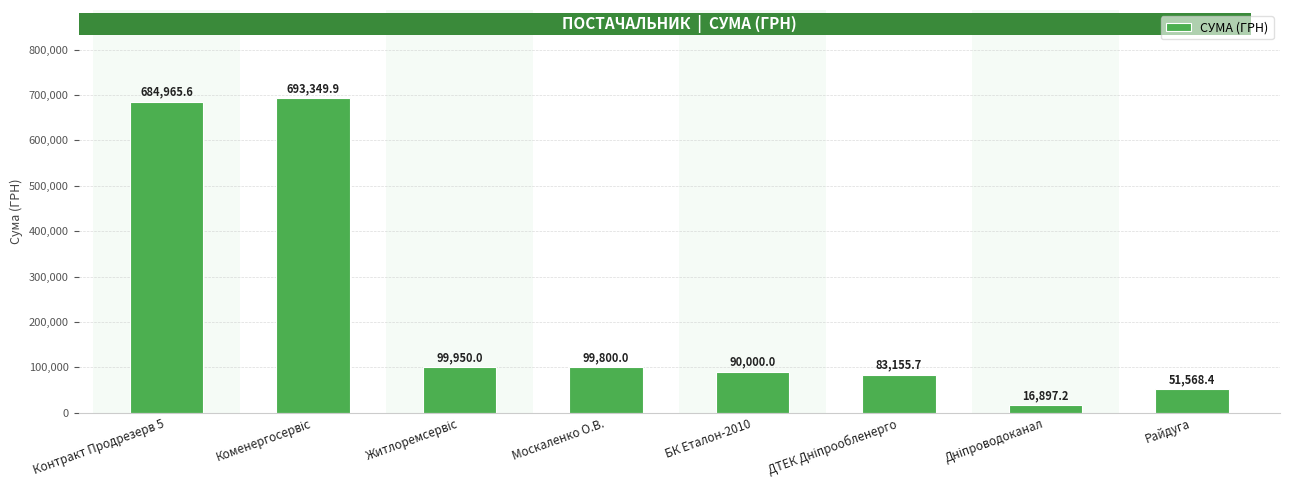

Reading left to right, list all the values displayed in this chart.

684965.6	693349.9	99950.0	99800.0	90000.0	83155.7	16897.2	51568.4